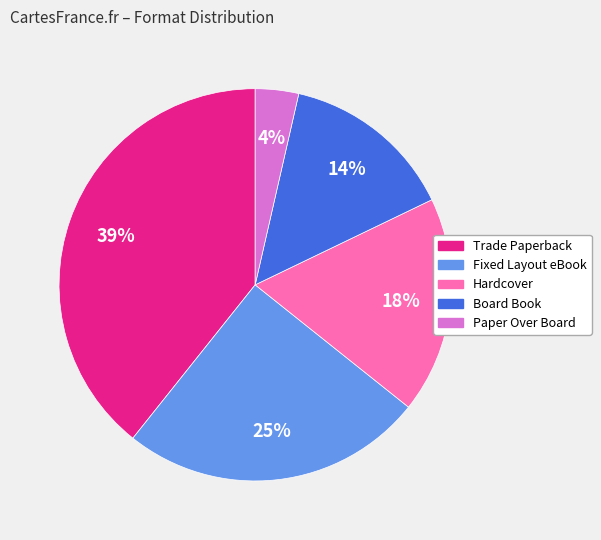

How many segments does this pie chart have?

5